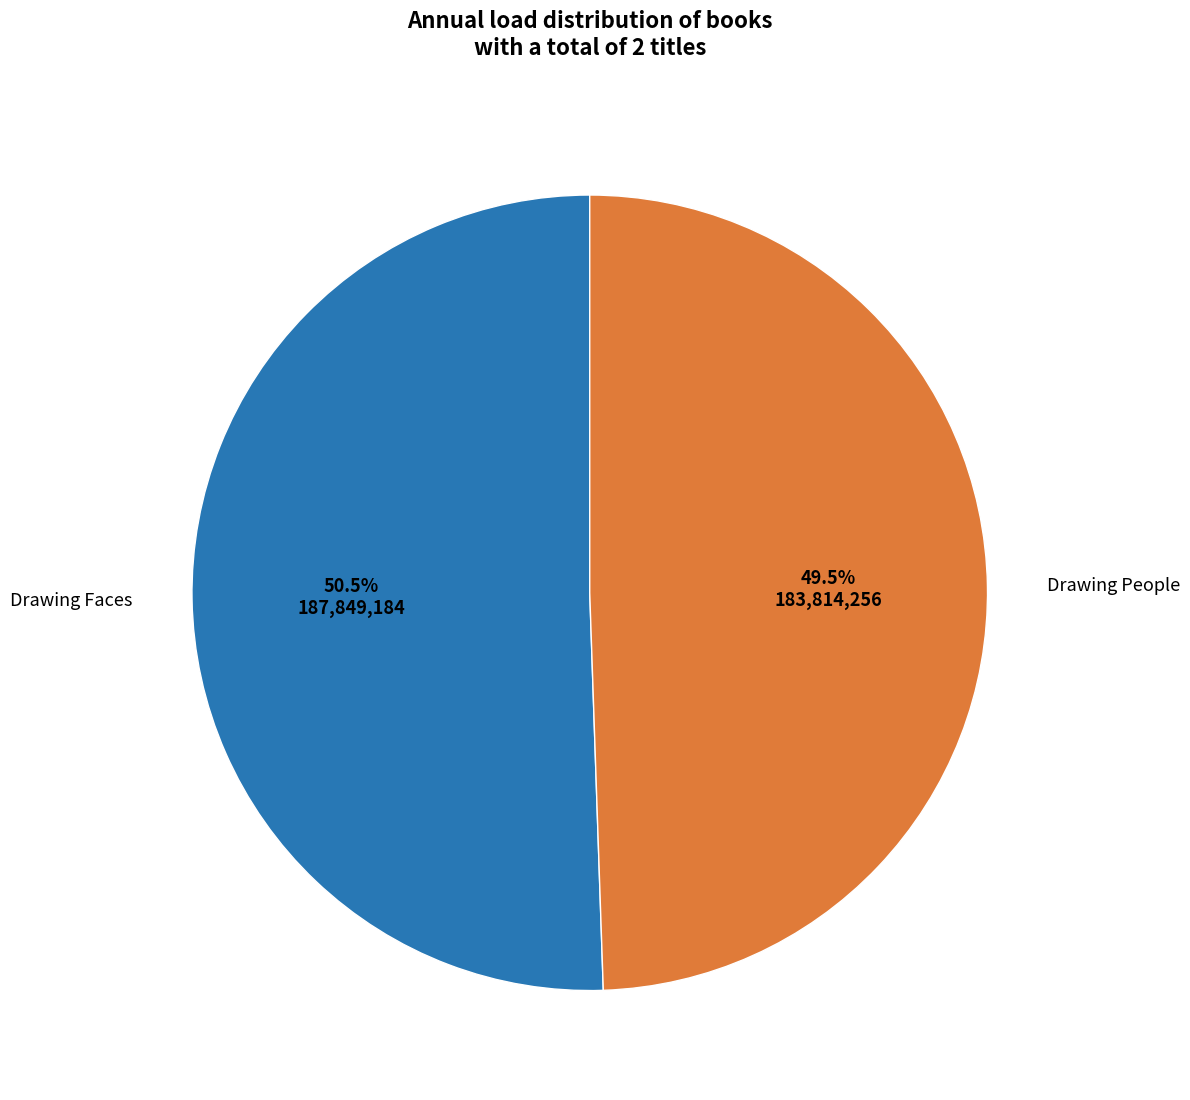

To the nearest percent, what is the average slice percentage?

50%